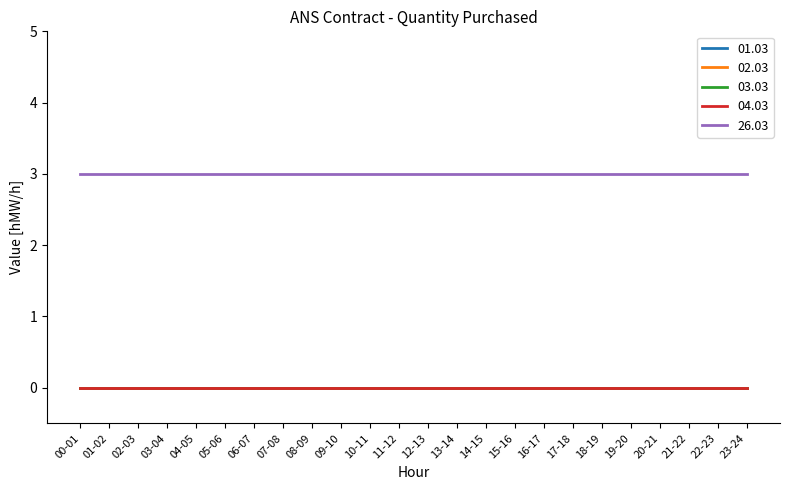

At 08-09, list the series in order from smallest to largest.

01.03, 02.03, 03.03, 04.03, 26.03